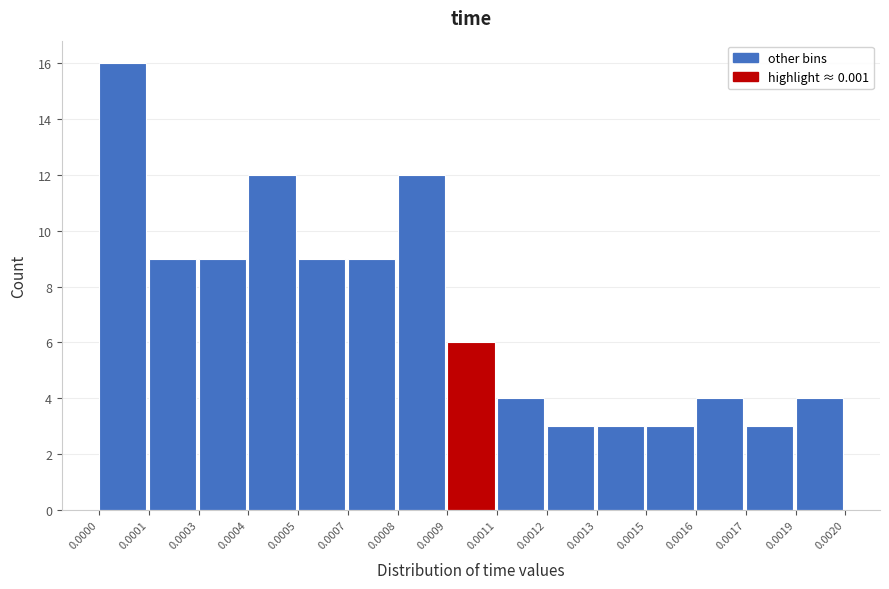

Reading right to left, extract all data points from this chart.

4	3	4	3	3	3	4	6	12	9	9	12	9	9	16